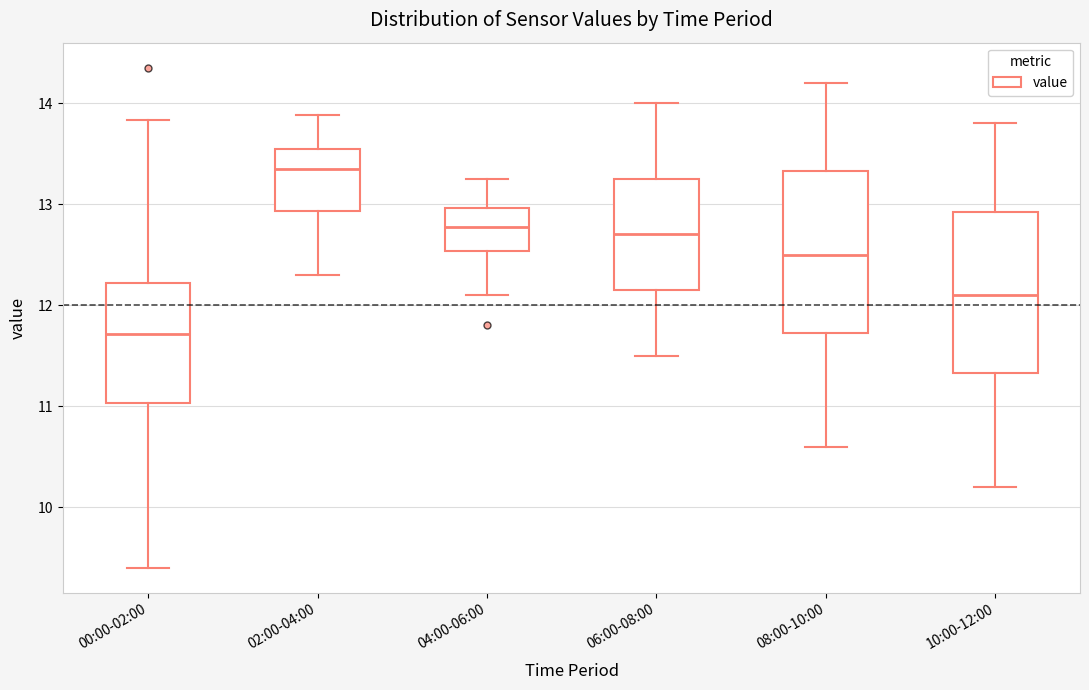

Reading left to right, transcribe this box plot: for each box, give where its median line is, the range the box spans, and where its two whiskers end, as read against the y-axis. The values are not printed on the chart, so give them approximately, as read against the axis.

00:00-02:00: median 11.7, box 11.0 to 12.2, whiskers 9.4 to 13.8
02:00-04:00: median 13.4, box 12.9 to 13.5, whiskers 12.3 to 13.9
04:00-06:00: median 12.8, box 12.5 to 13.0, whiskers 12.1 to 13.3
06:00-08:00: median 12.7, box 12.2 to 13.3, whiskers 11.5 to 14.0
08:00-10:00: median 12.5, box 11.7 to 13.3, whiskers 10.6 to 14.2
10:00-12:00: median 12.1, box 11.3 to 12.9, whiskers 10.2 to 13.8